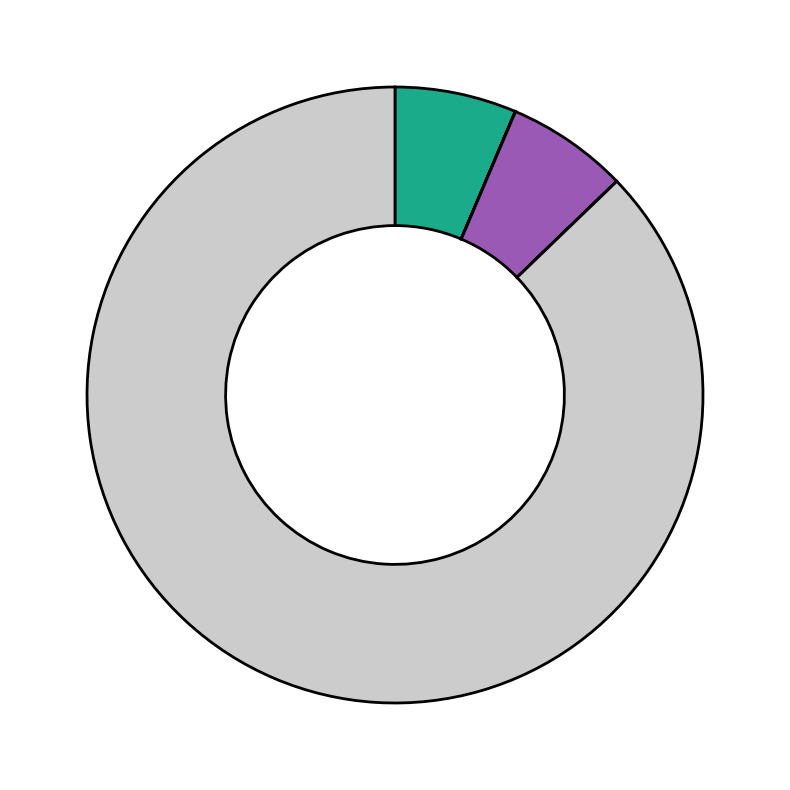

Which slice is the smallest?

Children's Homer